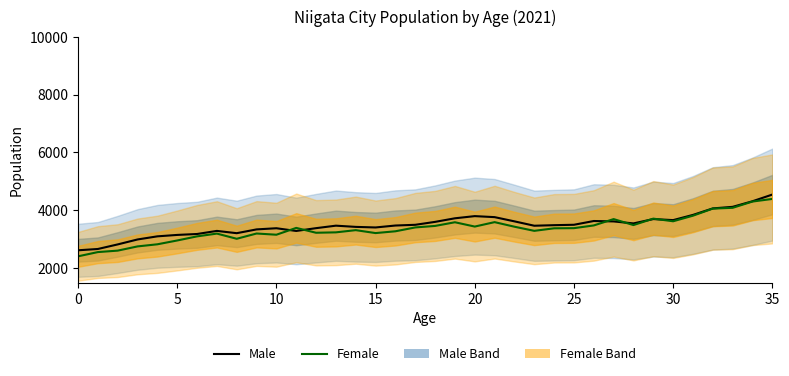

Where does the Male series first go above 3487?

17